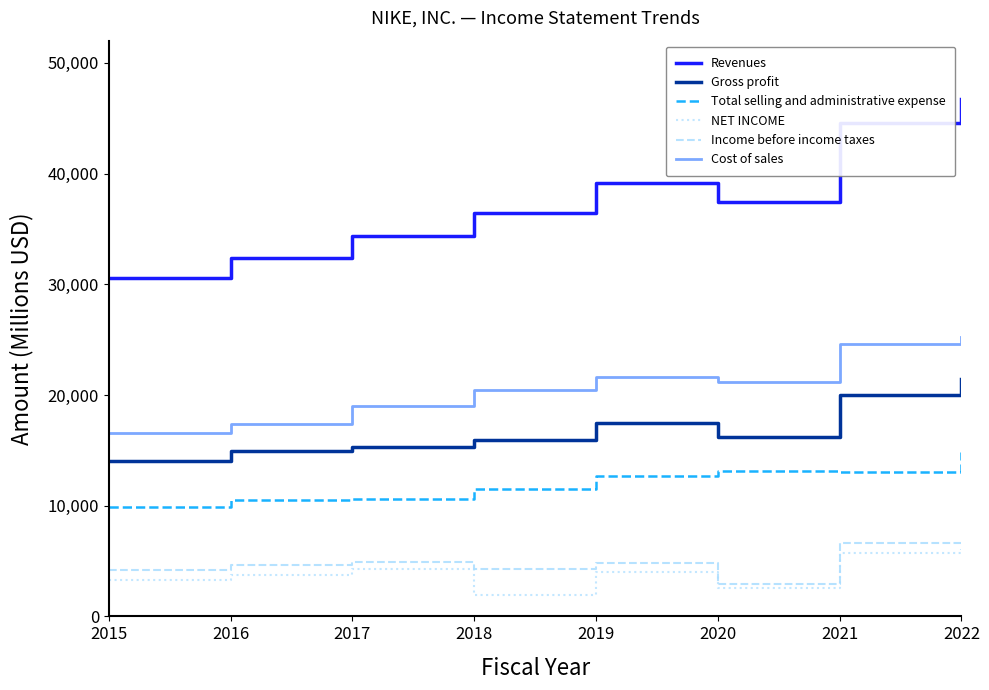

True or false: Income before income taxes and Gross profit cross at least once.

False